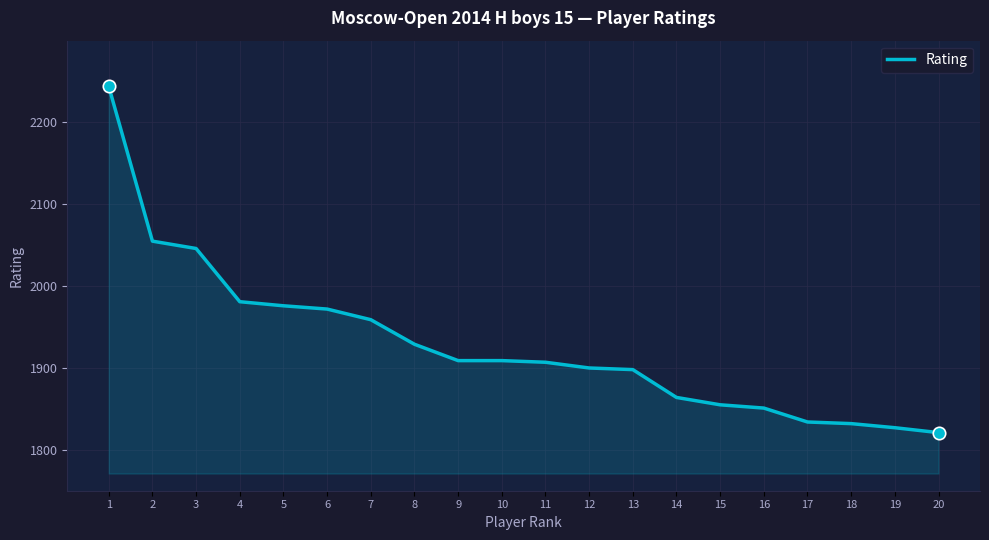

Which has a higher value, 1 or 10?

1